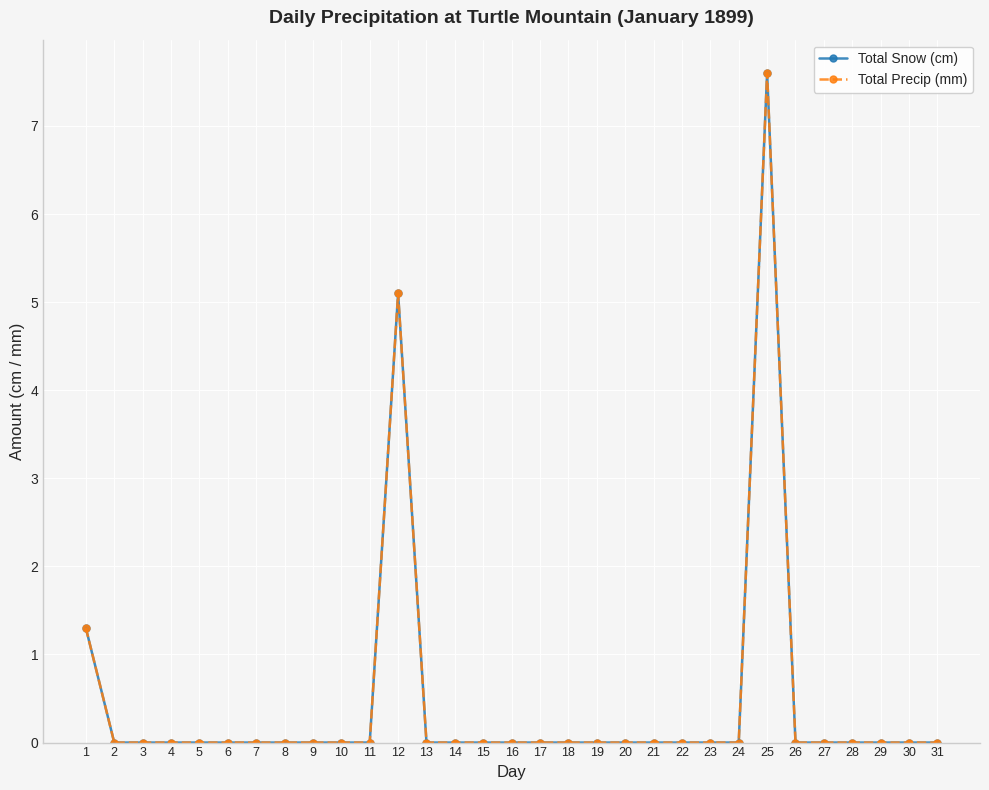

Is this an area chart (filled region under the line)?

No